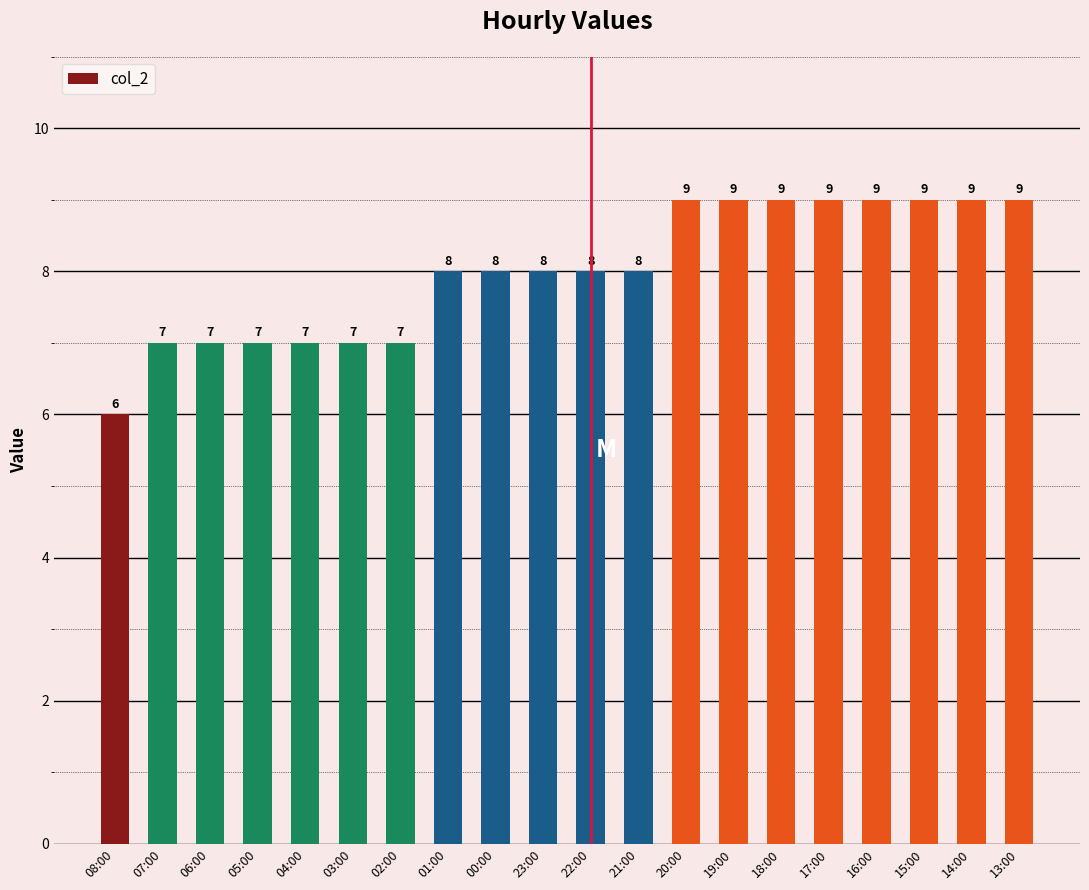

What is the average value?

8